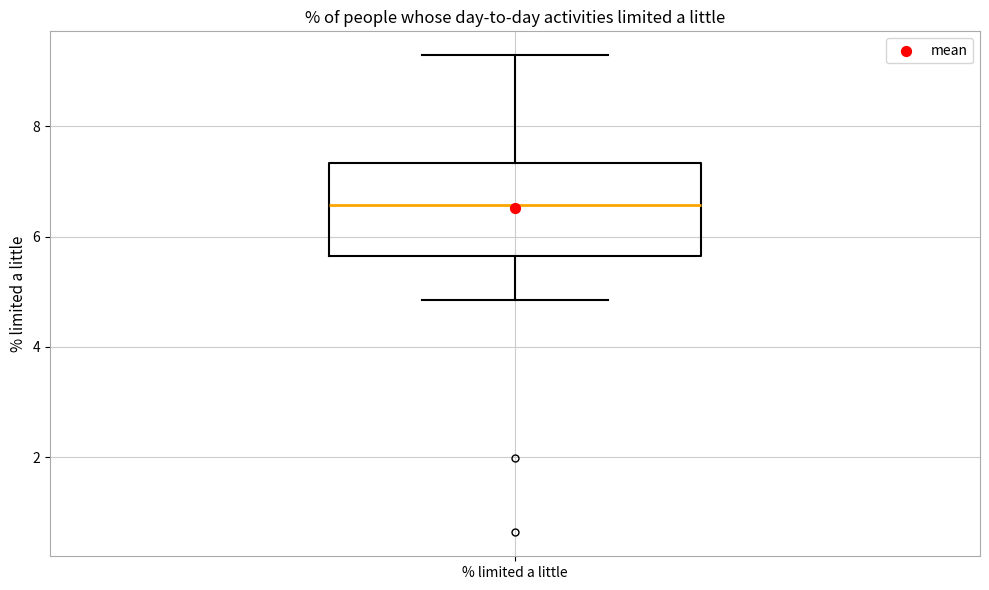

Read this box plot against the y-axis: the position of the median line, the range covered by the box, and the ends of both whiskers. The values are not printed on the chart, so give them approximately, as read against the axis.

median 6.6, box 5.6 to 7.4, whiskers 4.8 to 9.2